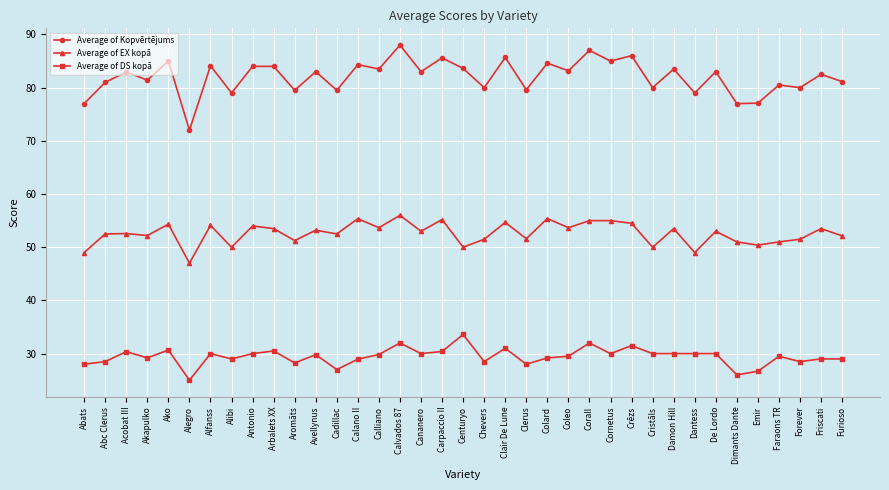

What is the difference between the maximum and minimum values in the Average of Kopvērtējums series?

16.0